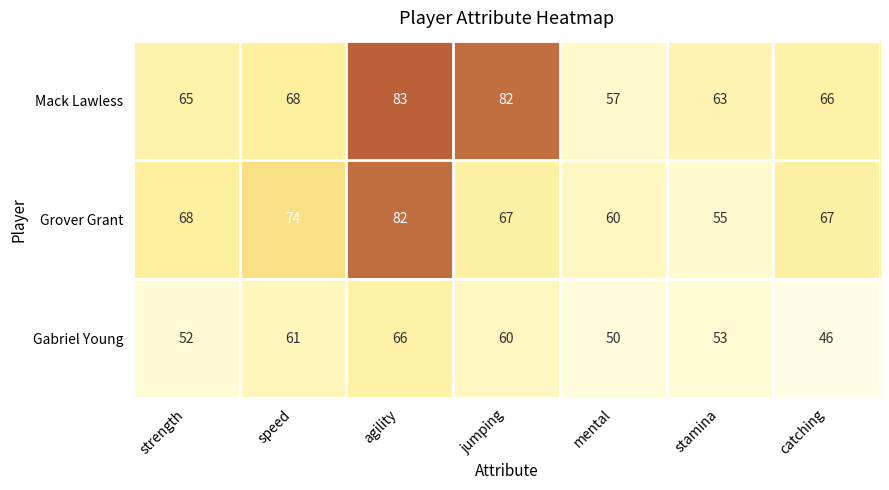

Which series has the largest total across all categories?

Mack Lawless